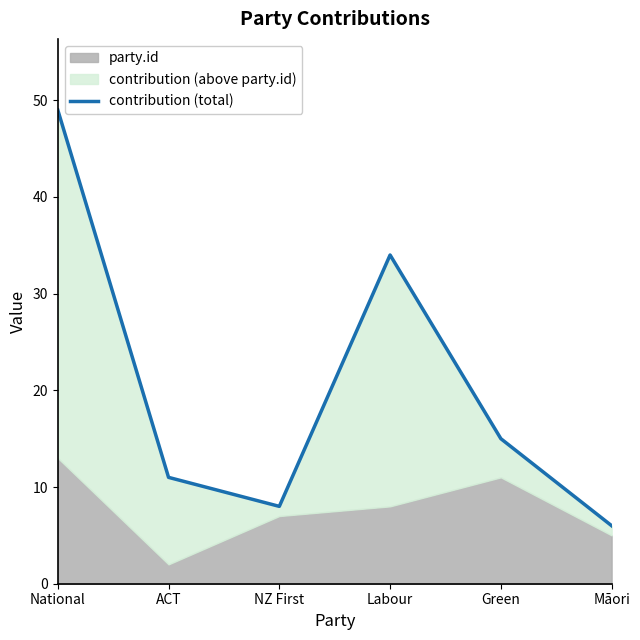

Between Labour and Green, which is larger?

Labour